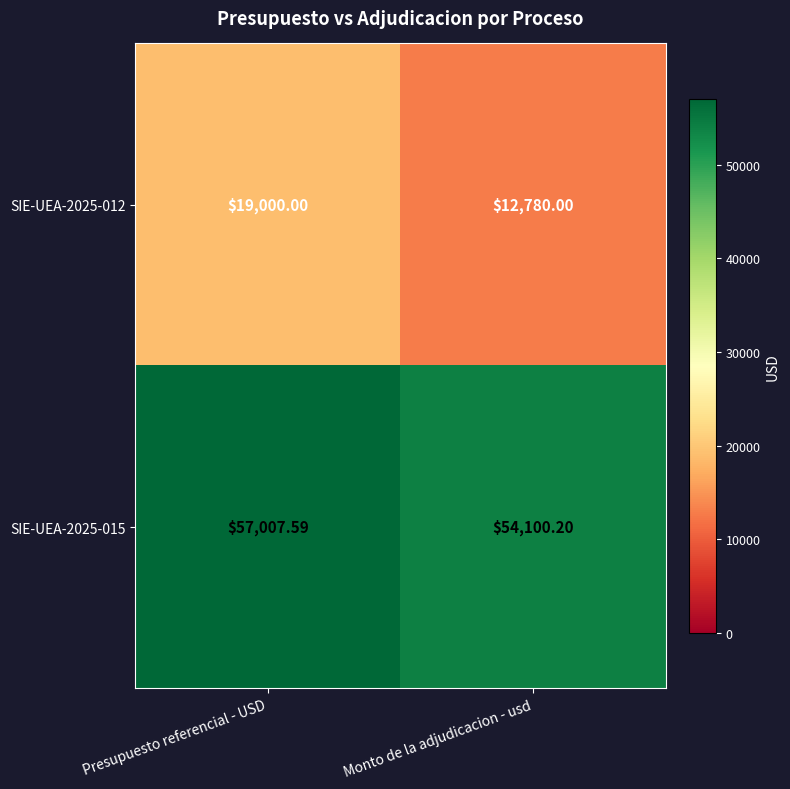

Rank the series at Presupuesto referencial - USD from lowest to highest value.

SIE-UEA-2025-012, SIE-UEA-2025-015